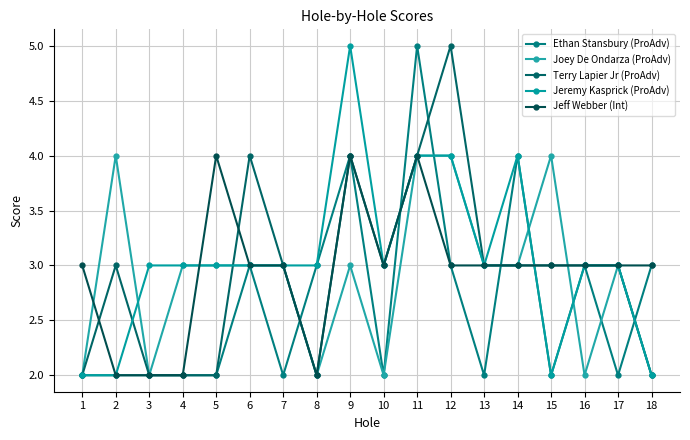

The Jeff Webber (Int) series shows 3 at 12. True or false?

True